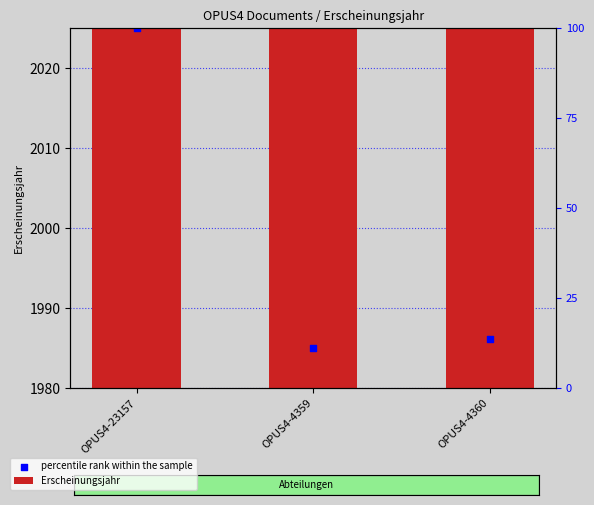

At which category is the sum across all series the highest?

OPUS4-23157